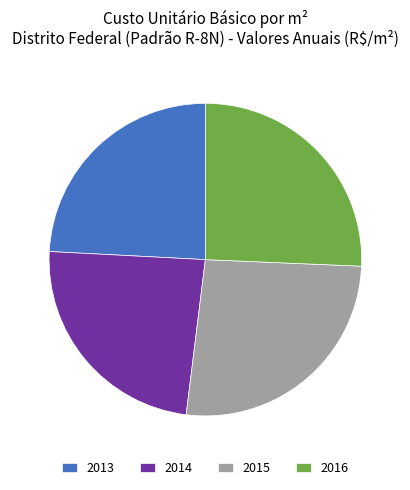

Is it true that 2016 is 12% of the pie?

False